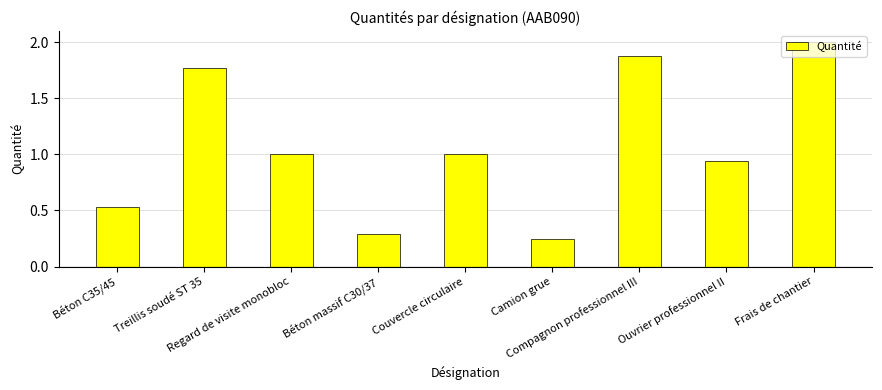

What is the greatest value displayed?

2.0